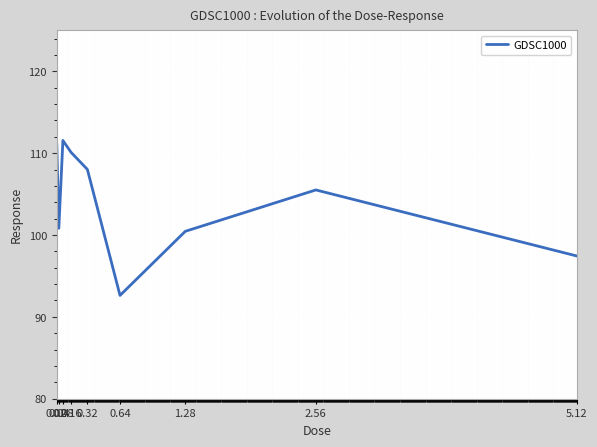

What is the sum of all values?

937.6